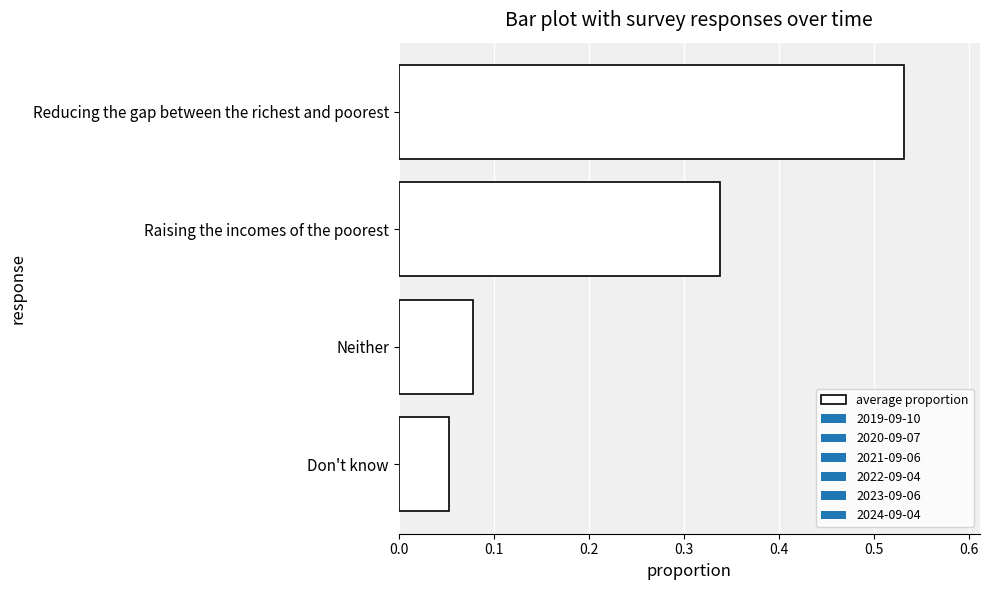

List the labels in order of value, smallest first.

Don't know, Neither, Raising the incomes of the poorest, Reducing the gap between the richest and poorest